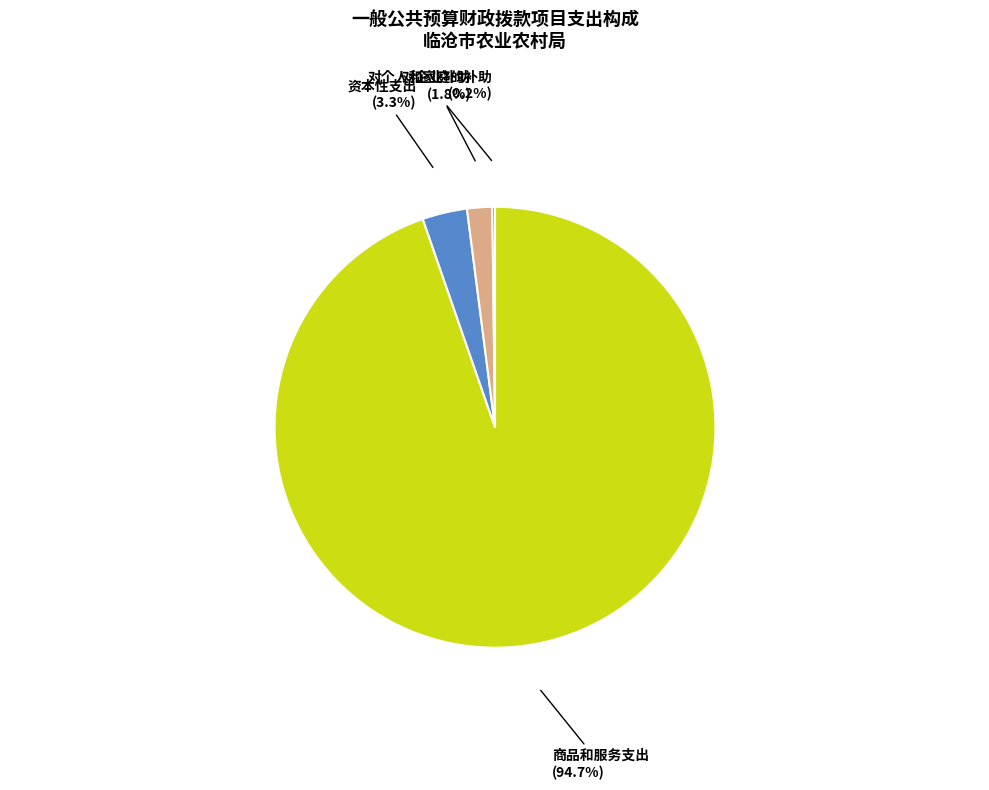

Is there a majority slice in this chart?

Yes